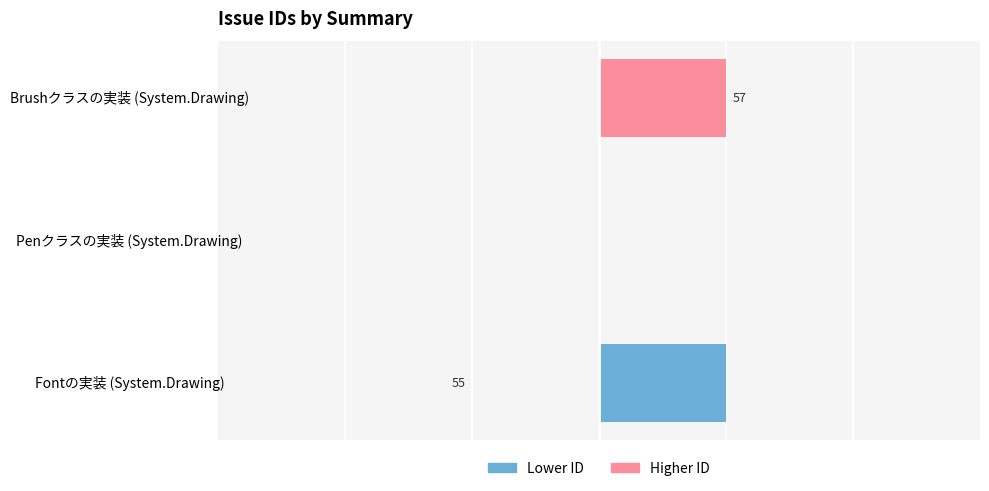

How many data points does each series have?

3